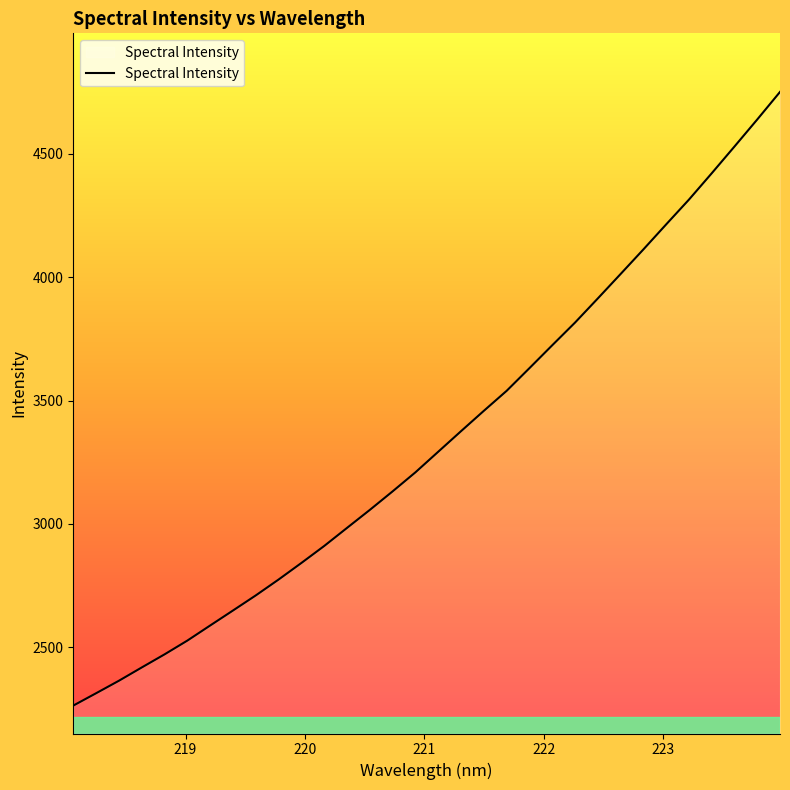

What is the smallest value displayed?

2263.2